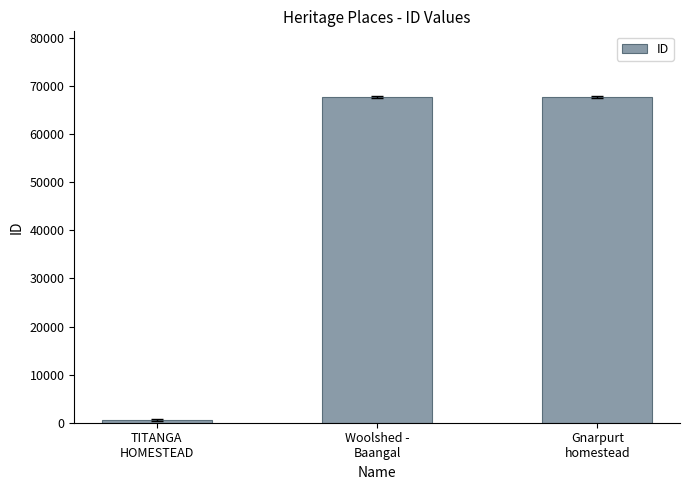

What is the maximum value shown in the chart?

67831